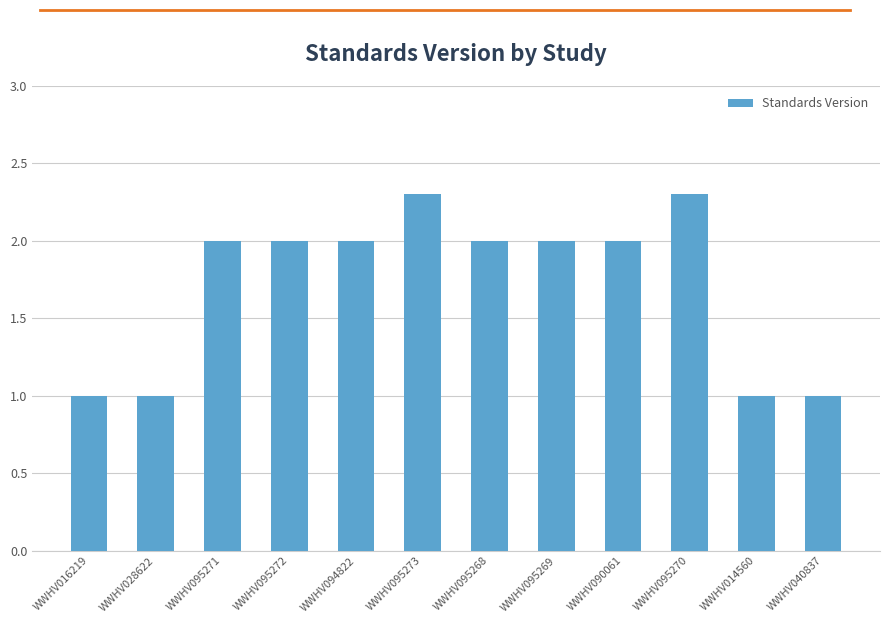

Reading left to right, list all the values displayed in this chart.

WWHV016219=1.0	WWHV028622=1.0	WWHV095271=2.0	WWHV095272=2.0	WWHV094822=2.0	WWHV095273=2.3	WWHV095268=2.0	WWHV095269=2.0	WWHV090061=2.0	WWHV095270=2.3	WWHV014560=1.0	WWHV040837=1.0